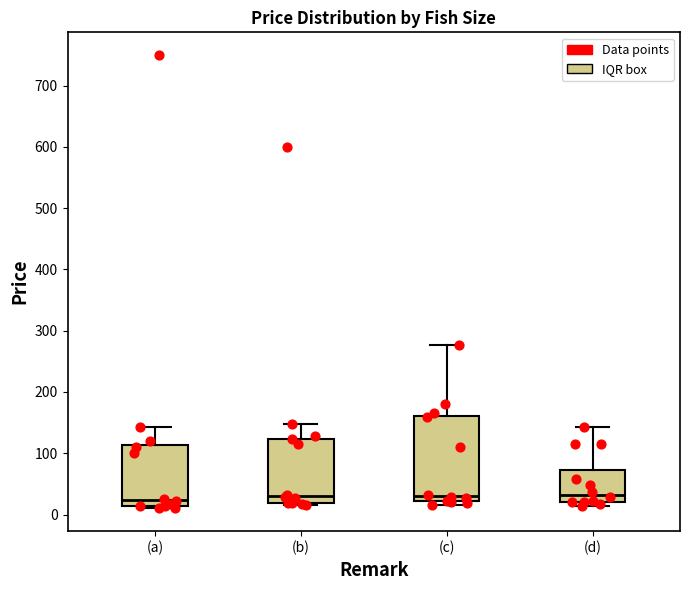

Reading left to right, transcribe this box plot: for each box, give where its median line is, the range the box spans, and where its two whiskers end, as read against the y-axis. The values are not printed on the chart, so give them approximately, as read against the axis.

(a): median 20, box 10 to 110, whiskers 10 (just below the box's lower edge) to 140
(b): median 30, box 20 to 120, whiskers 20 (just below the box's lower edge) to 150
(c): median 30, box 20 to 160, whiskers 20 (just below the box's lower edge) to 280
(d): median 30, box 20 to 70, whiskers 10 to 140